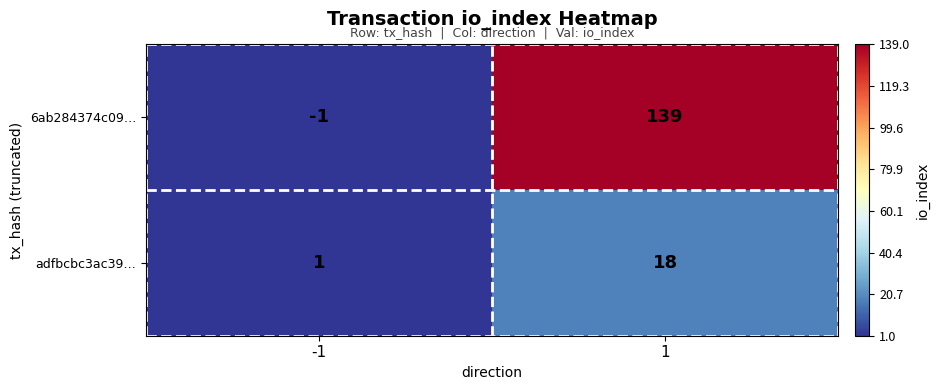

Rank the categories by adfbcbc3ac39… value from highest to lowest.

1, -1